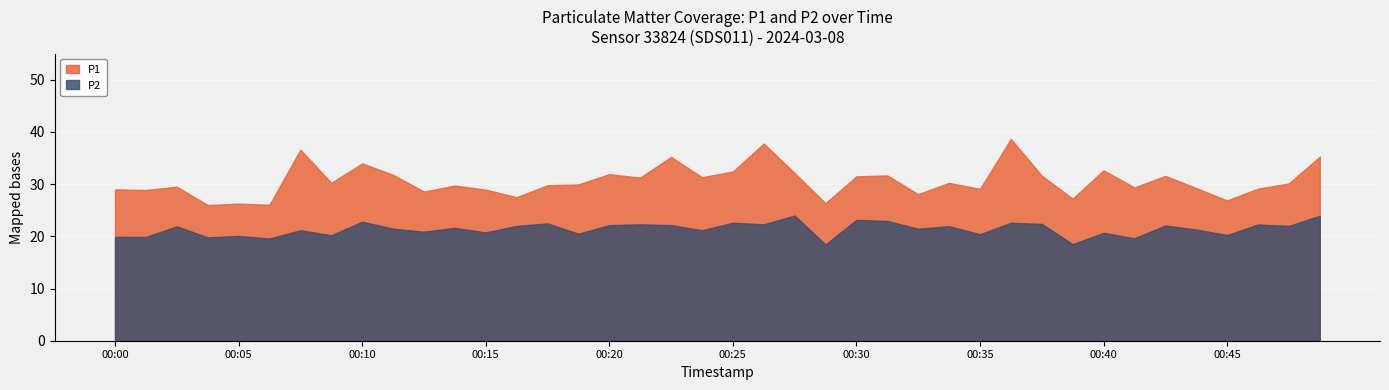

At which category does the chart reach its minimum across all series?

00:29